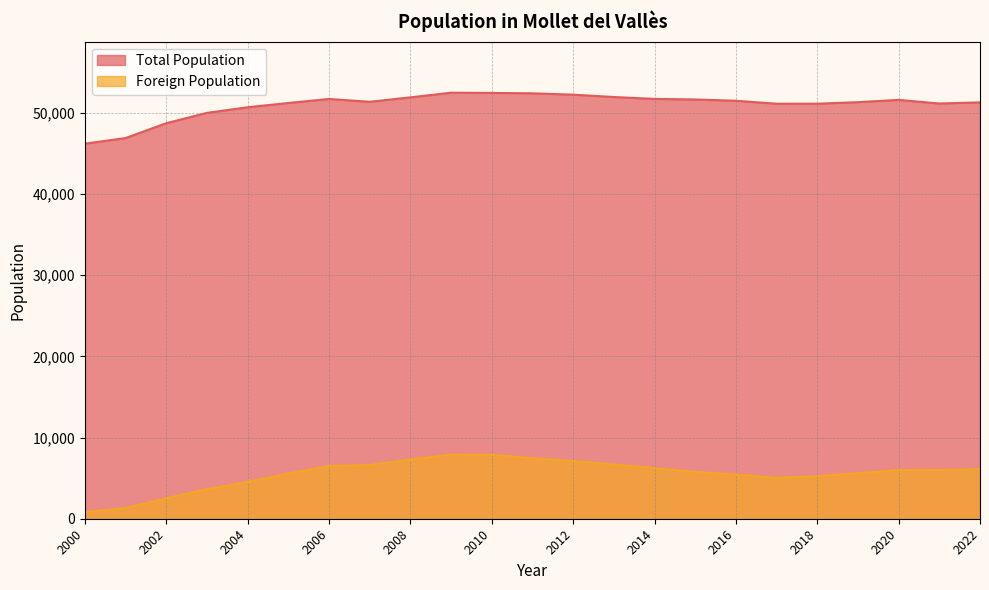

What value does the Total Population series have at 2003, to the nearest 50?

50000